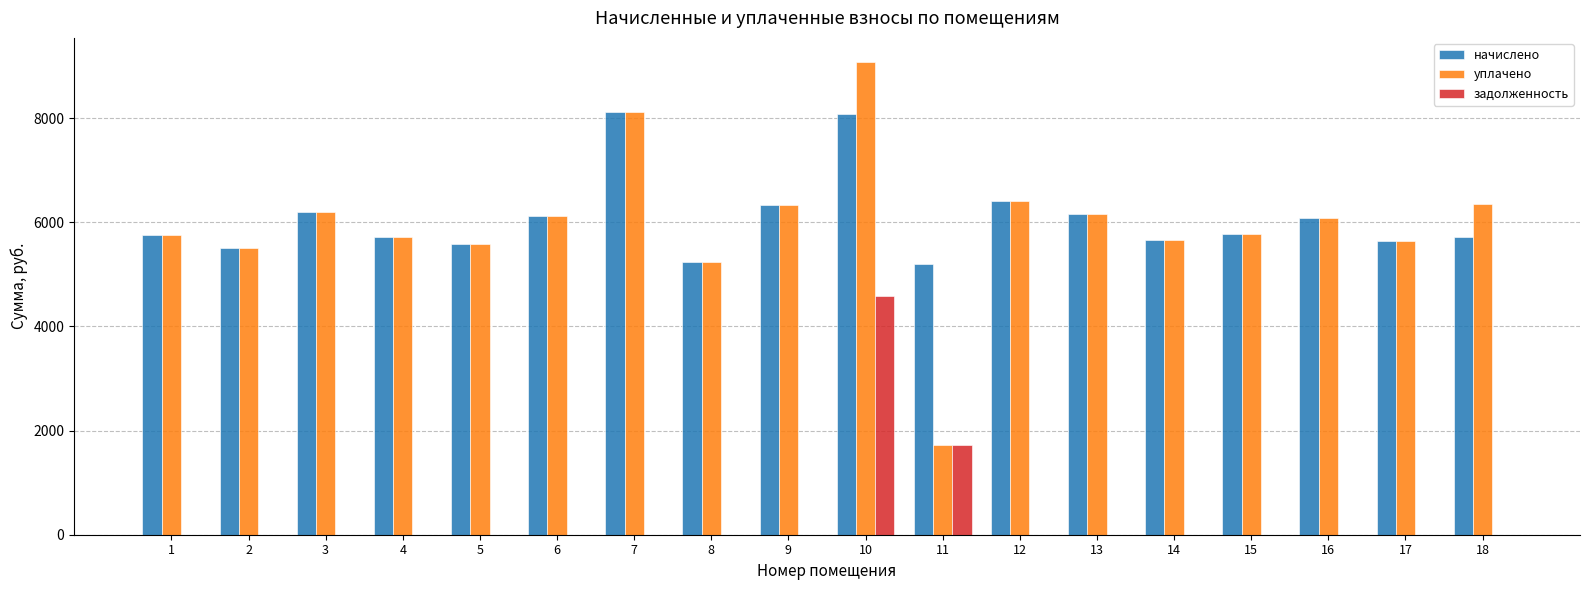

Is the value of начислено at 4 greater than the value of задолженность at 3?

Yes